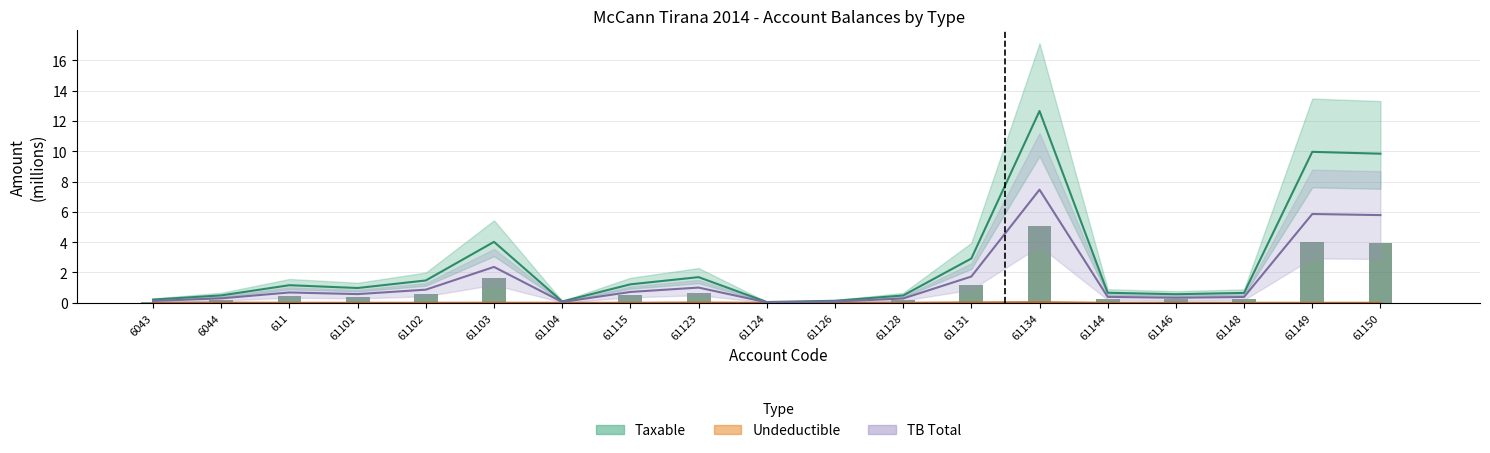

Reading left to right, transcribe all the data shown in this chart.

Taxable: 0.2	0.5	1.2	1.0	1.5	4.0	0.1	1.2	1.7	0.1	0.1	0.5	2.9	12.7	0.7	0.6	0.7	10.0	9.8
Undeductible: 0.0	0.0	0.0	0.0	0.0	0.0	0.0	0.0	0.0	0.0	0.0	0.0	0.0	0.0	0.0	0.0	0.0	0.0	0.0
TB: 0.1	0.3	0.7	0.6	0.9	2.4	0.1	0.7	1.0	0.0	0.1	0.3	1.7	7.5	0.4	0.3	0.4	5.9	5.8